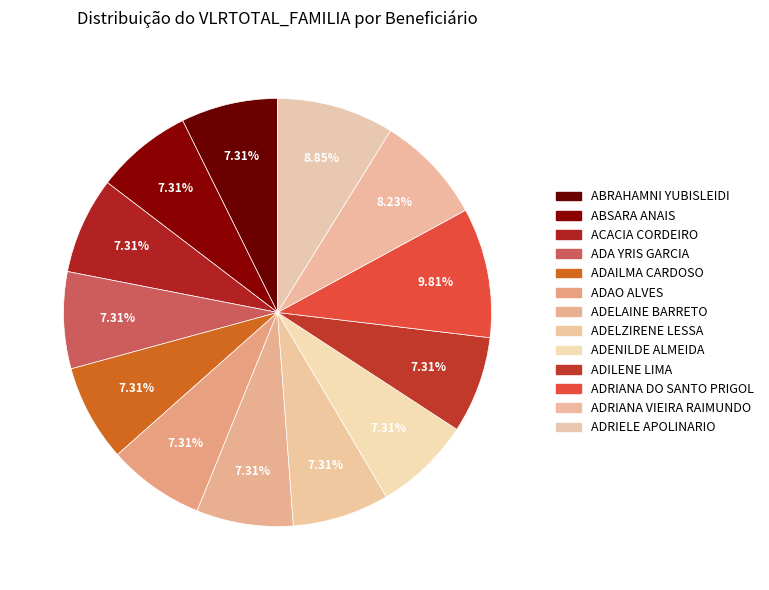

How much of the chart is everything except ADAILMA CARDOSO?

92.7%